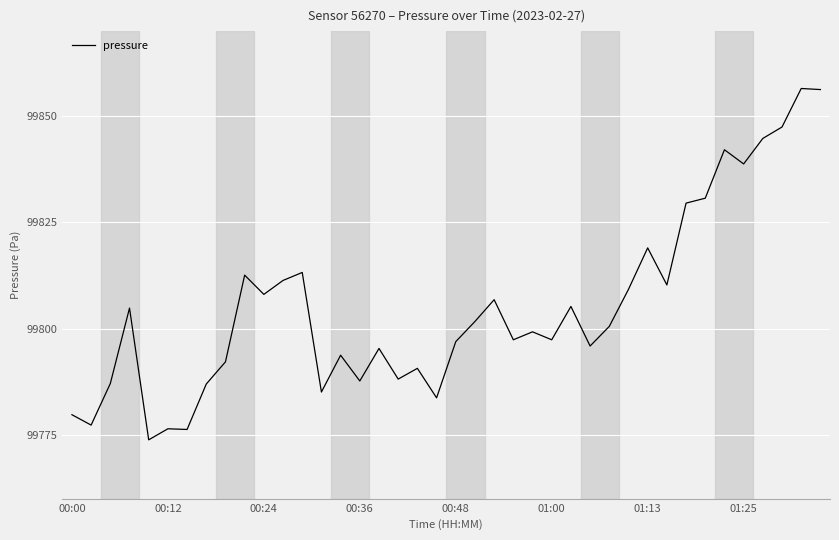

What is the maximum value shown in the chart?

99856.5